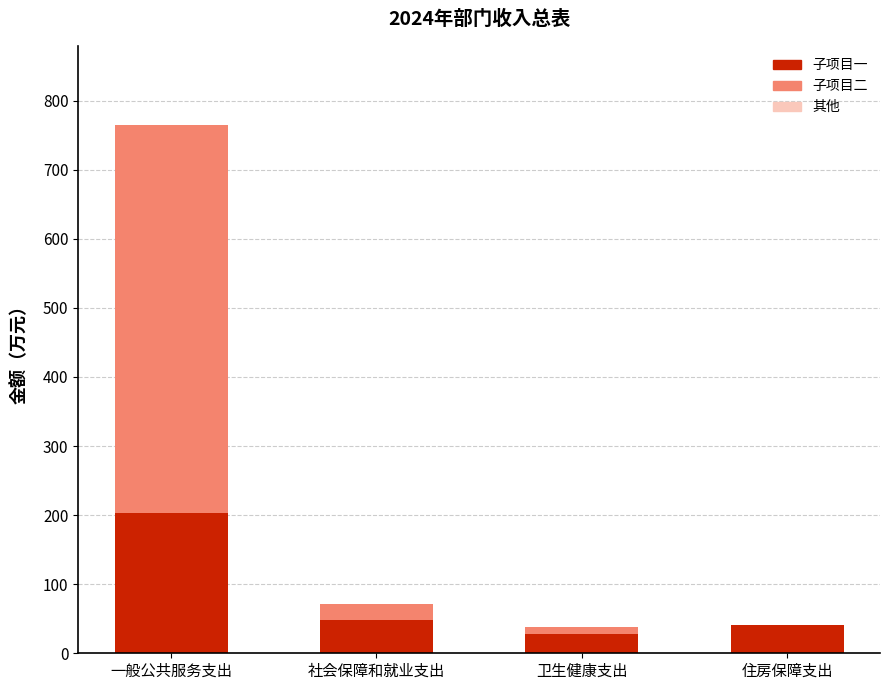

At how many categories does at least one series exceed 170?

1